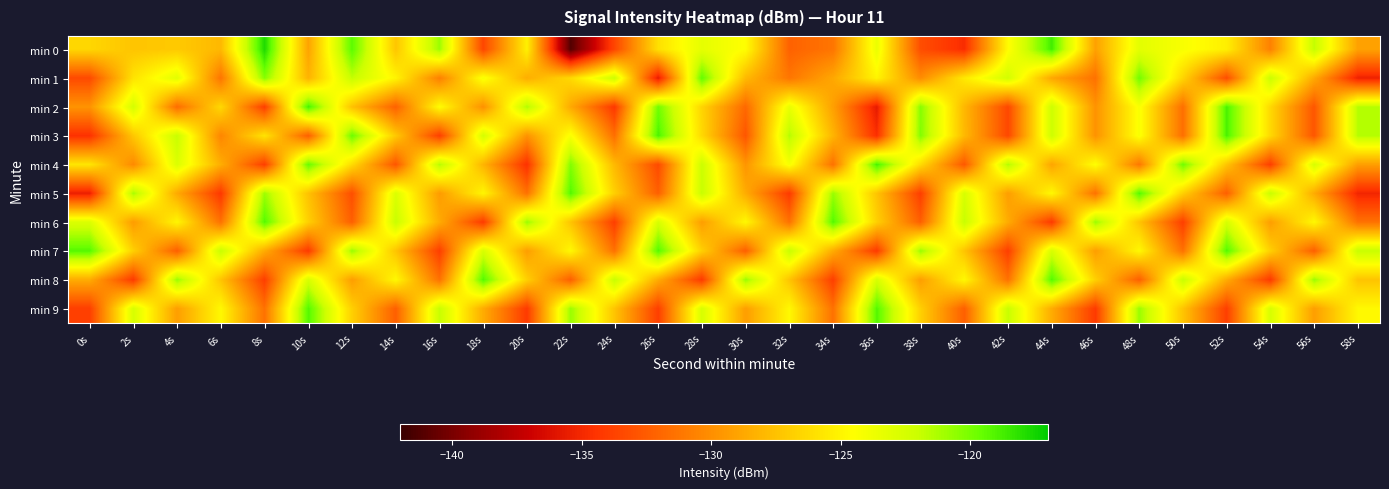

What is the difference between the highest and lowest values at 44s?

15.4